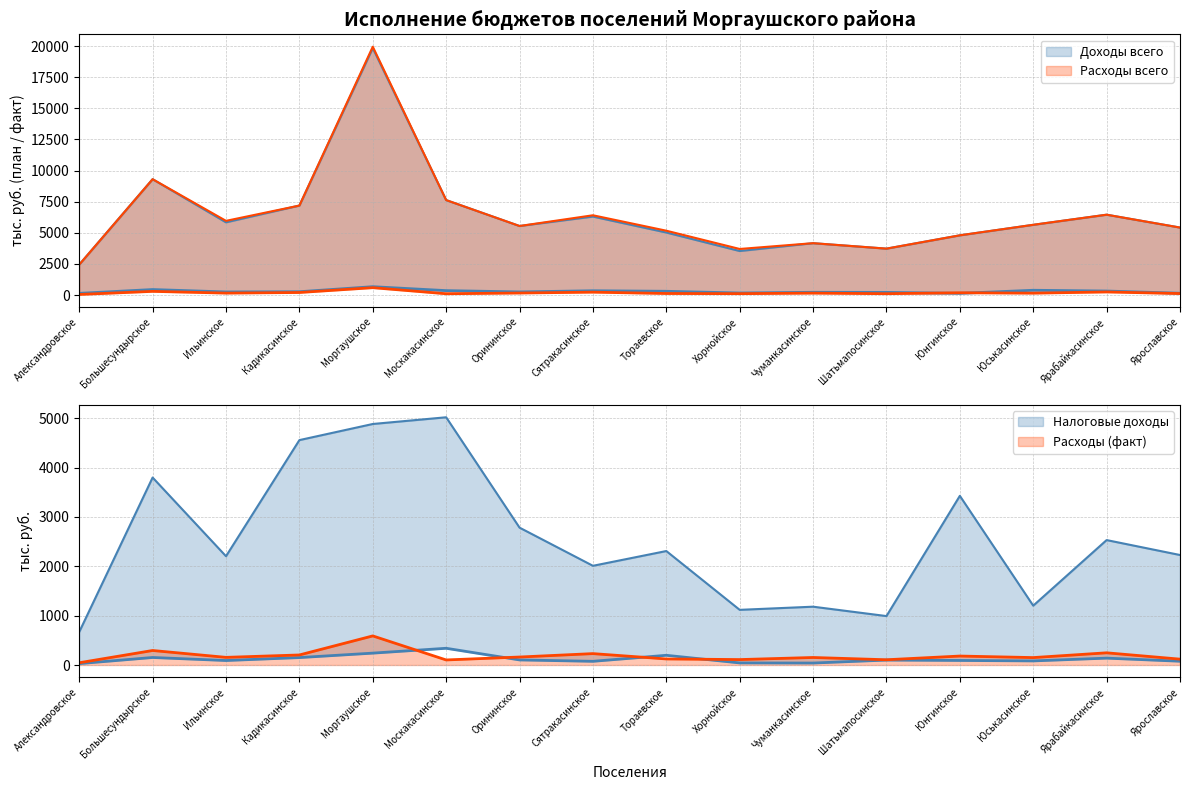

Where is the first local minimum for Доходы всего (факт)?

Ильинское